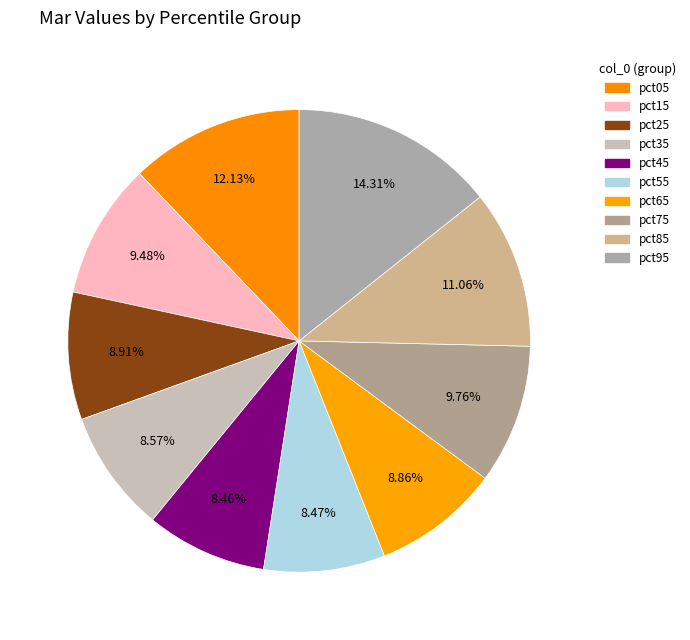

Which category has the smallest portion of the pie?

pct45